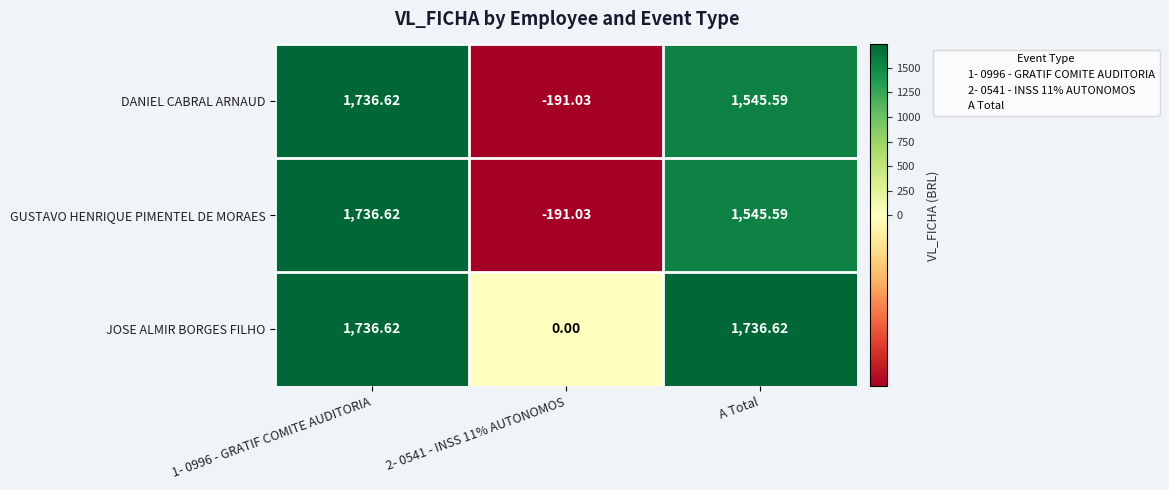

Where is GUSTAVO HENRIQUE PIMENTEL DE MORAES nearest to the value 772?

A Total